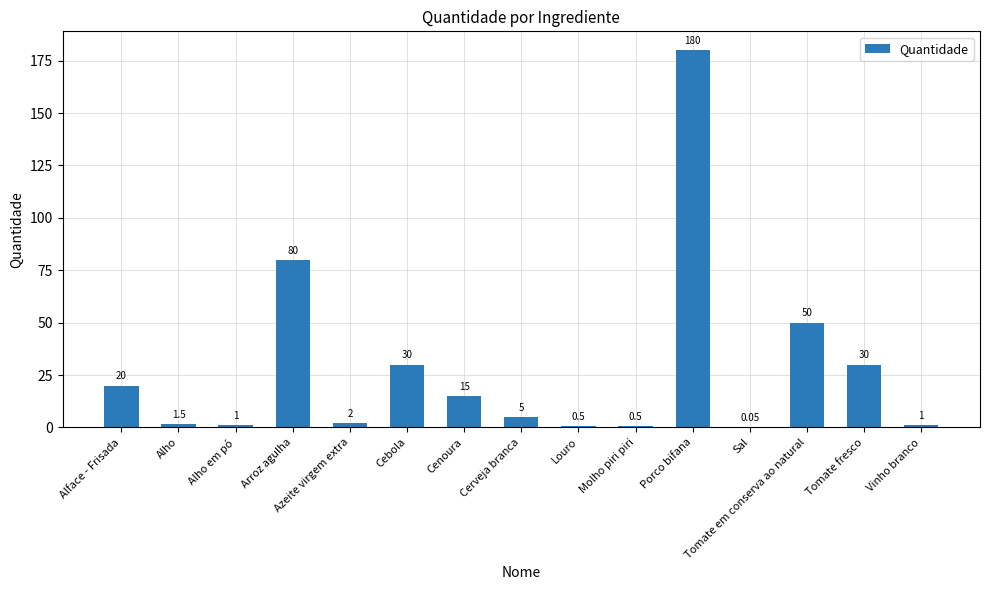

Are the bars horizontal?

No